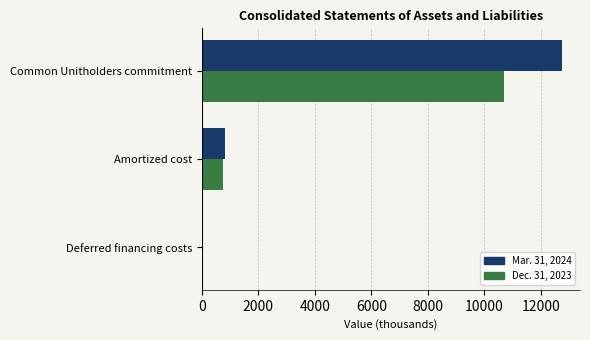

At which category is the sum across all series the highest?

Common Unitholders commitment